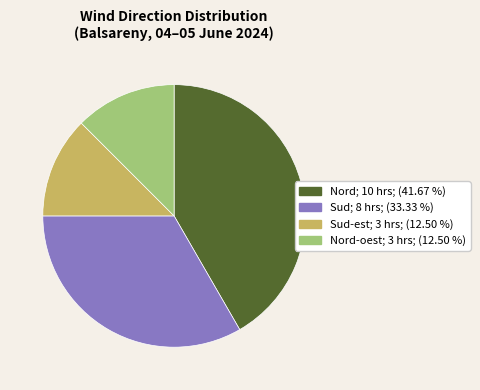

Does any single category account for the majority?

No